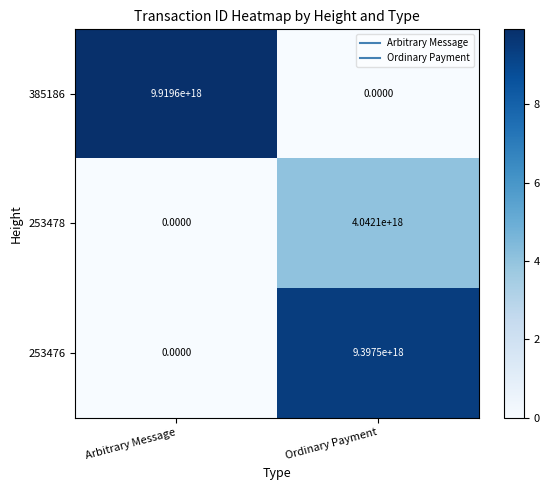

At which category is the sum across all series the highest?

Ordinary Payment